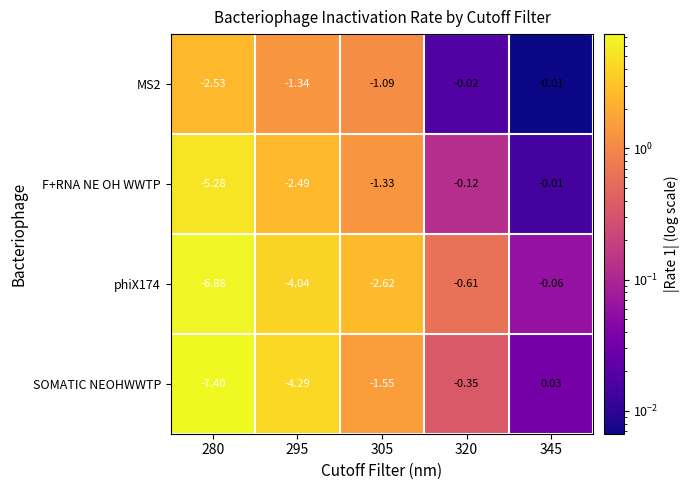

Between 280 and 320, which series saw the biggest shift?

SOMATIC NEOHWWTP